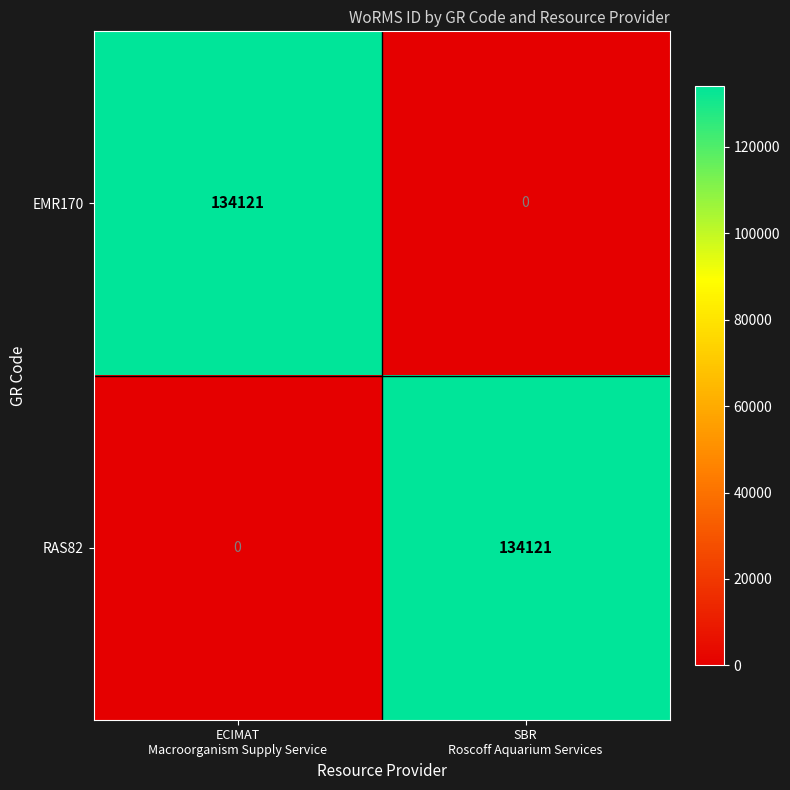

What is the difference between the maximum and minimum values in the RAS82 series?

134121